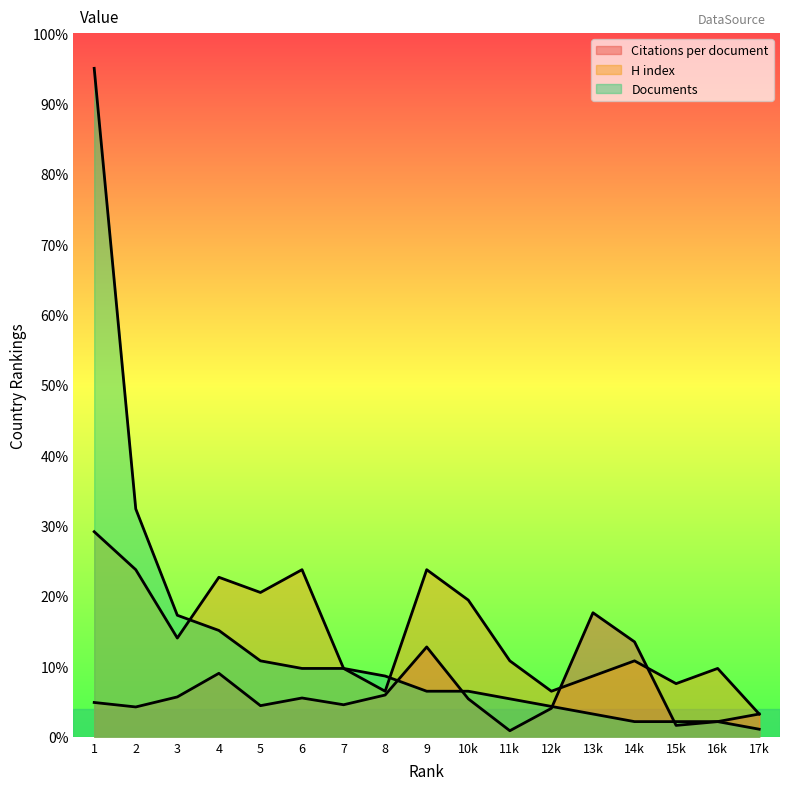

What is the minimum value for Documents?

1.1